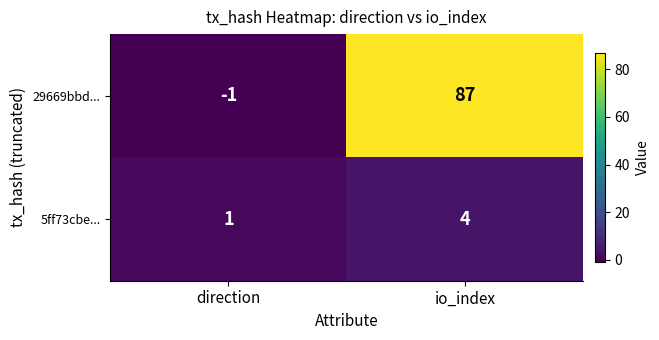

Reading left to right, transcribe all the data shown in this chart.

29669bbd...: direction=-1	io_index=87
5ff73cbe...: direction=1	io_index=4